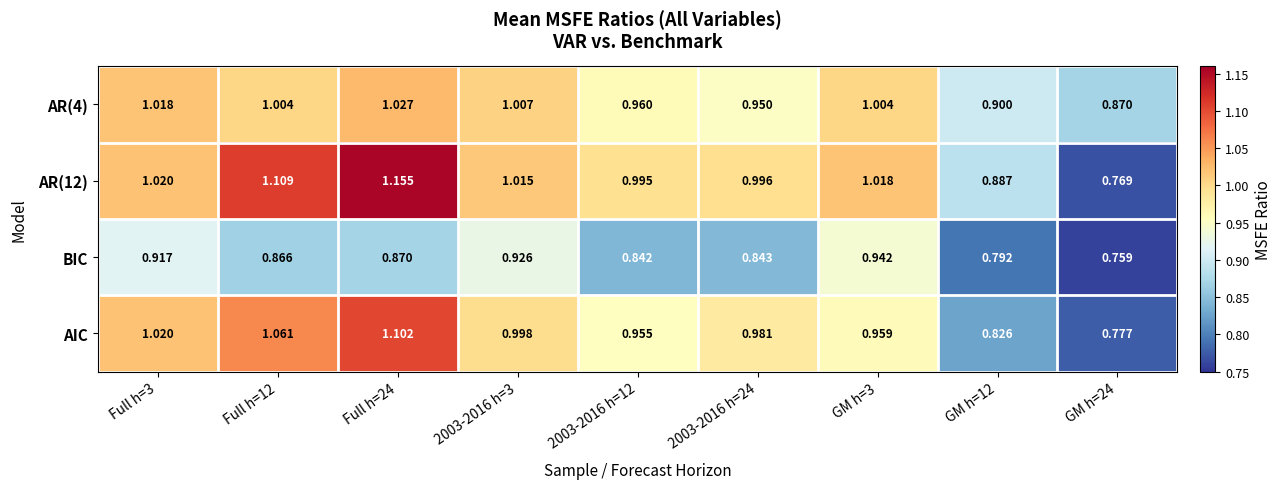

What is the total value across all series at Full h=24?

4.2